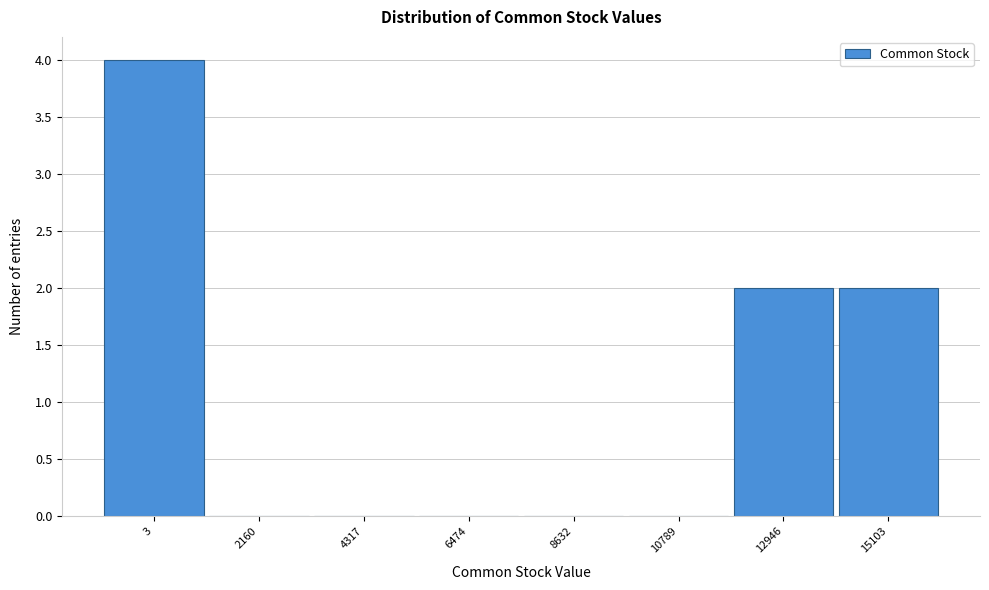

Reading left to right, list all the values displayed in this chart.

3=4	2160=0	4317=0	6474=0	8632=0	10789=0	12946=2	15103=2